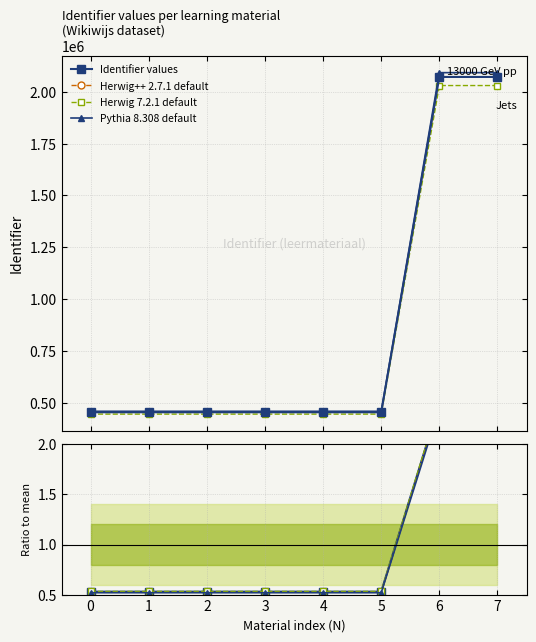

At which category does Herwig 7.2.1 default reach its first local valley?

4